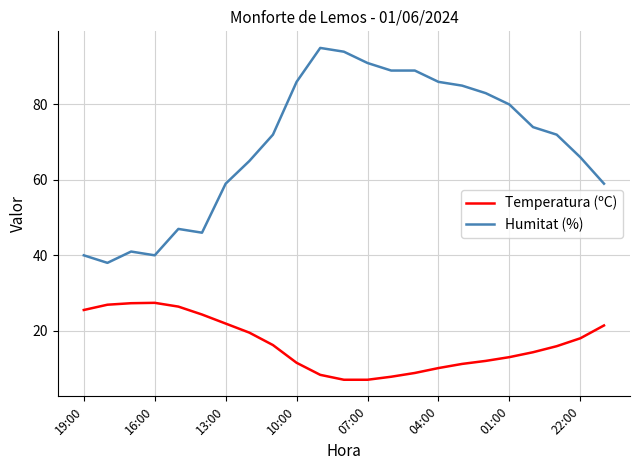

True or false: Humitat (%) has more than 2 interior local peaks.

True